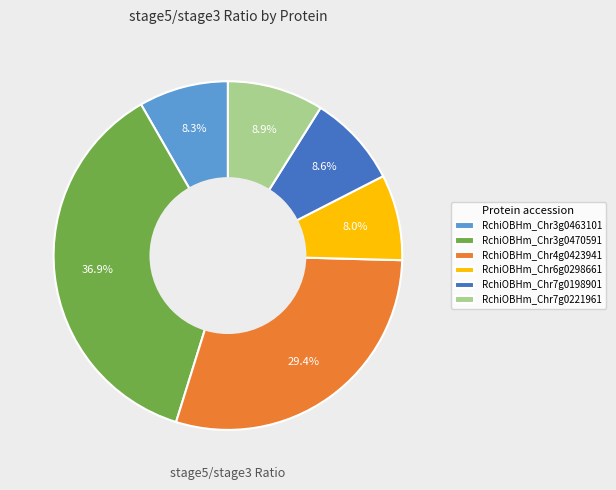

Which has a higher value, RchiOBHm_Chr3g0470591 or RchiOBHm_Chr7g0221961?

RchiOBHm_Chr3g0470591